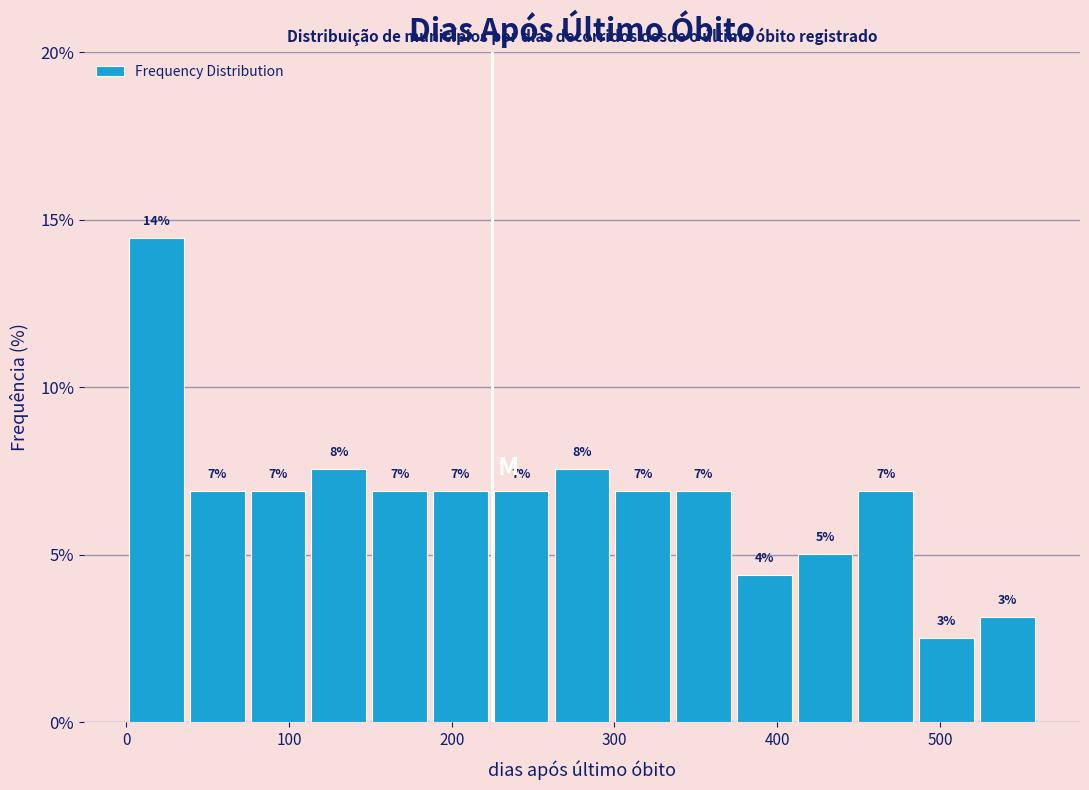

Read against the x-axis, roughly where is the centre of the tallest bar?

20